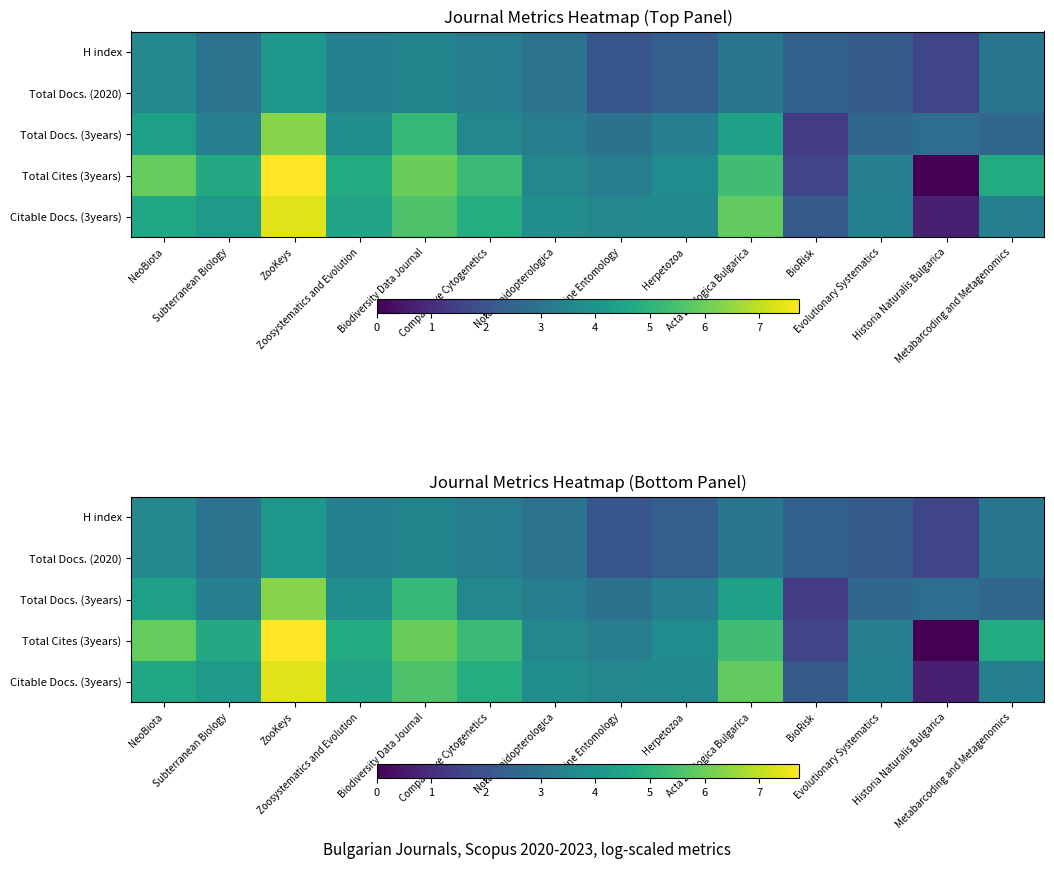

Which series has the widest spread of values?

Total Cites (3years)